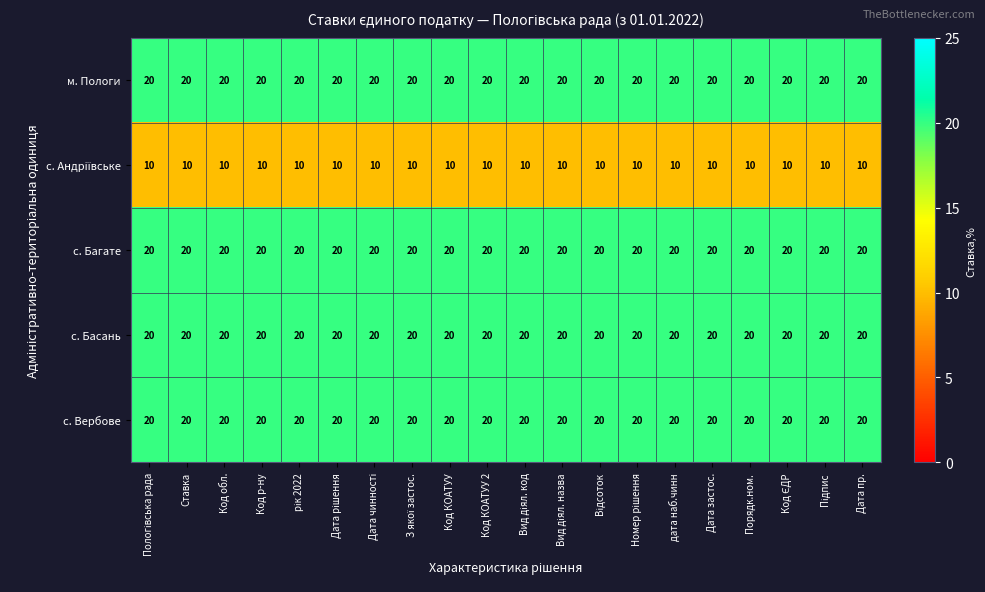

At how many categories does at least one series exceed 12?

20